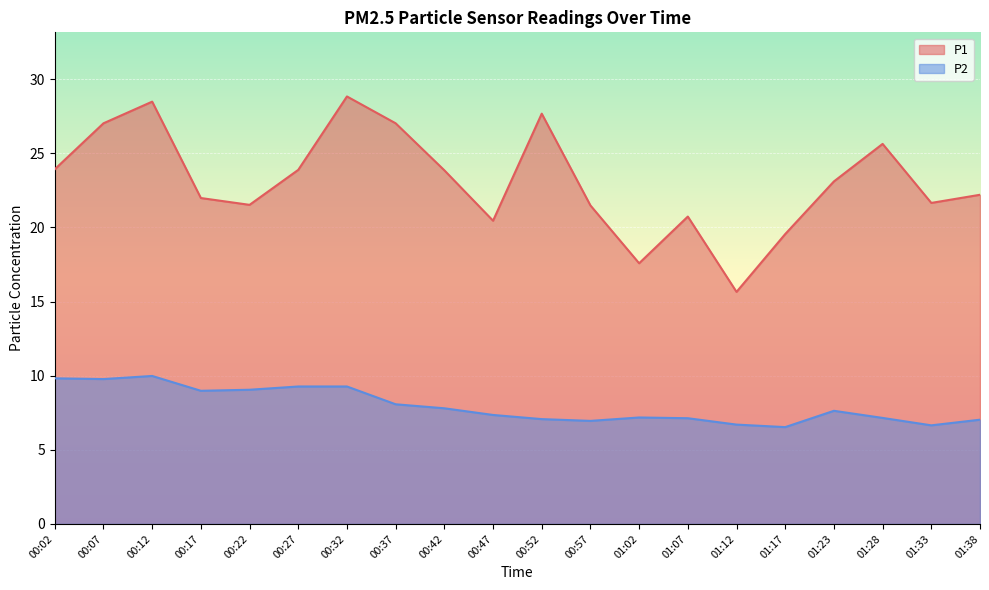

True or false: P1 has more than 1 interior local peaks.

True